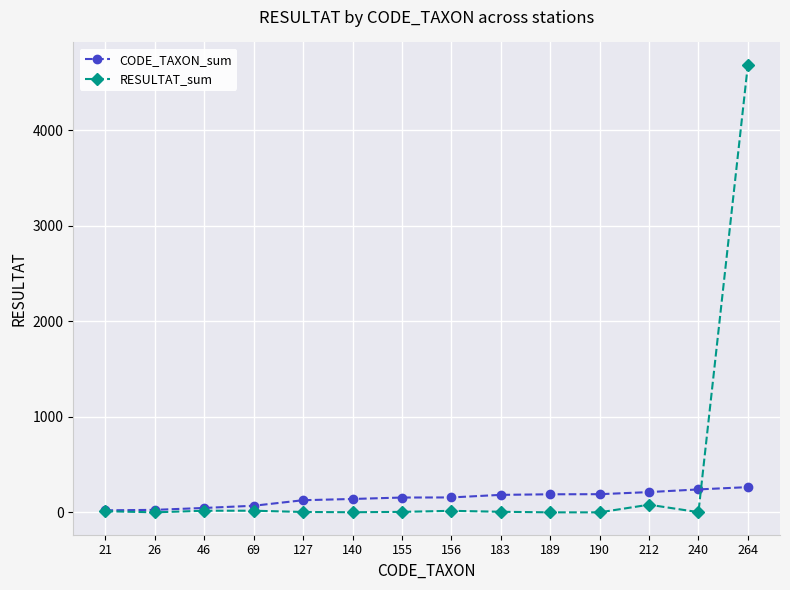

Which series has the largest total across all categories?

RESULTAT_sum